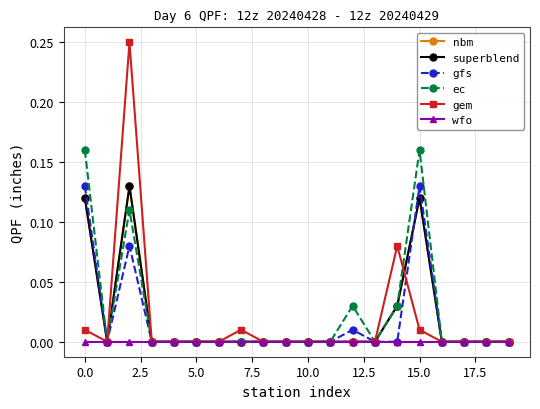

How many lines are shown in the chart?

6